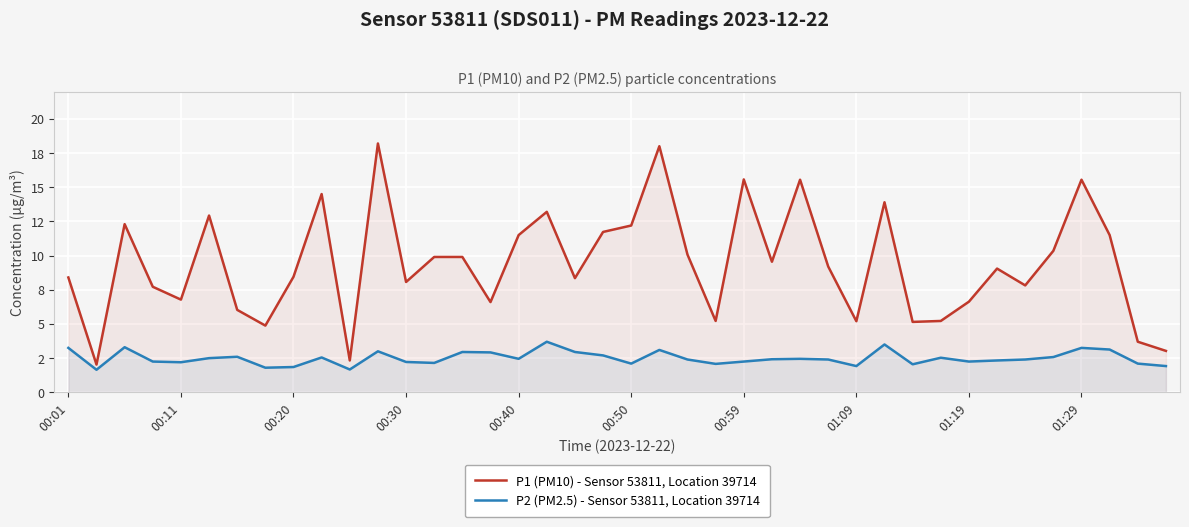

Between 21 and 19, which is larger?

21